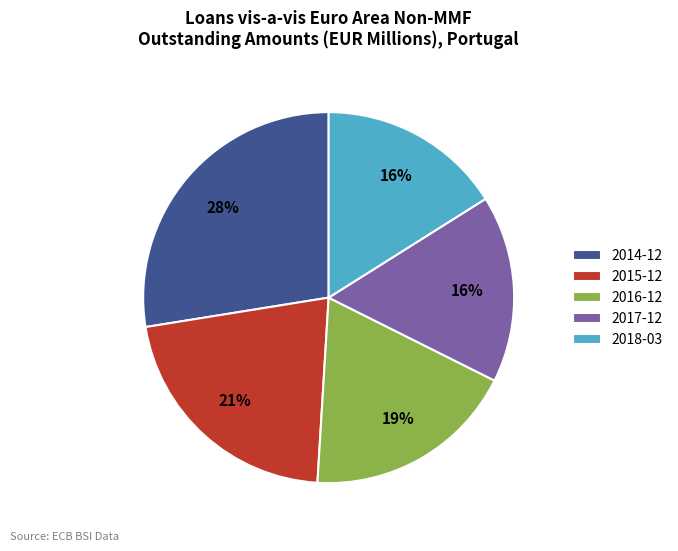

To the nearest percent, what portion does 2015-12 represent?

21%